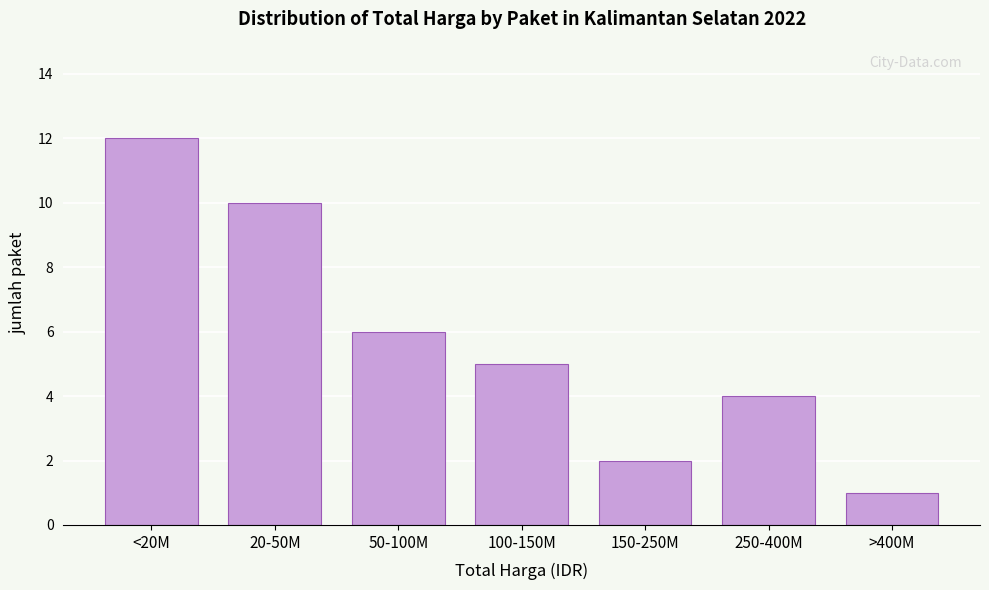

Reading left to right, list all the values displayed in this chart.

12	10	6	5	2	4	1